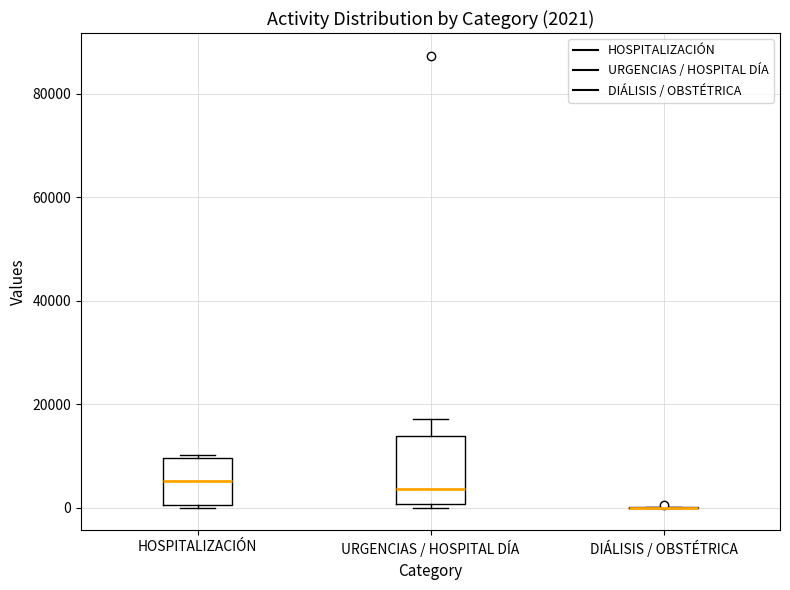

Comparing the boxes themselves (not the whiskers), which one is the tallest?

URGENCIAS / HOSPITAL DÍA